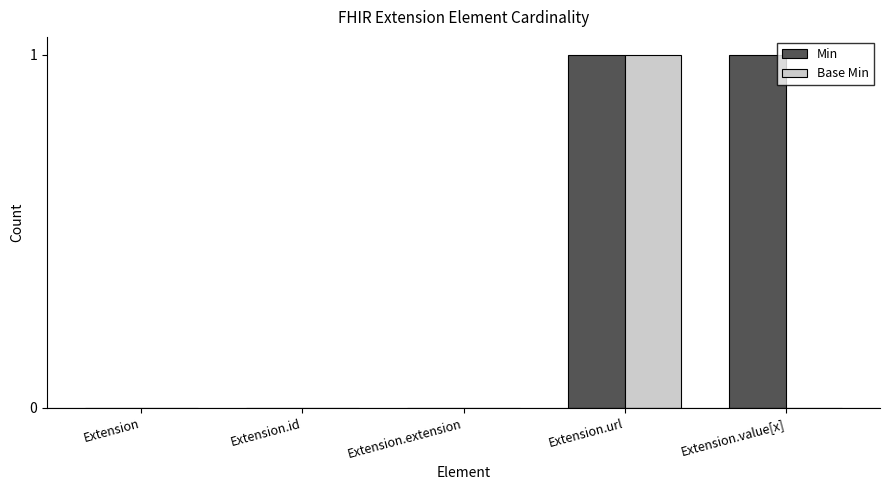

Is the value of Min at Extension greater than the value of Base Min at Extension.url?

No